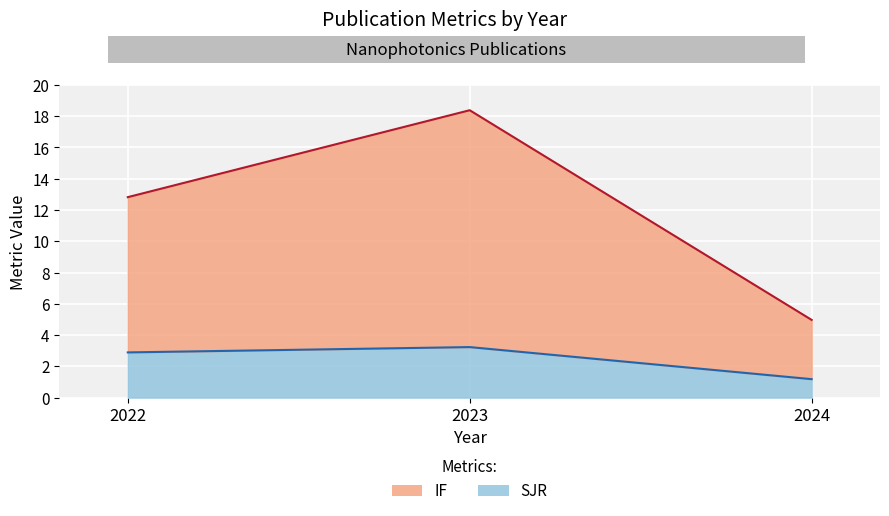

What is the difference between the maximum and minimum values in the SJR series?

2.0